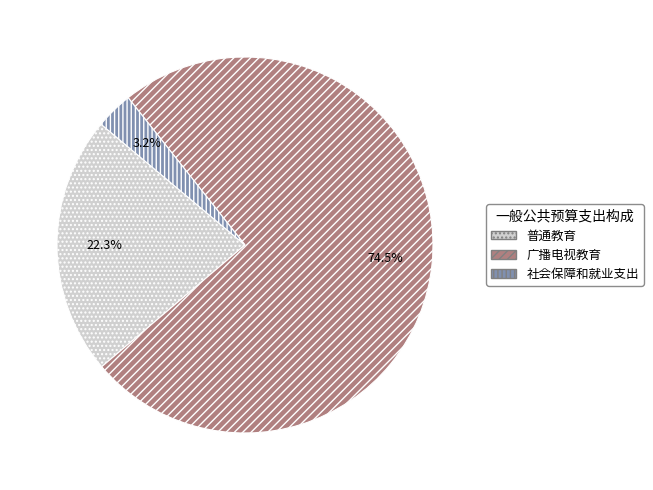

Which category accounts for the majority?

广播电视教育